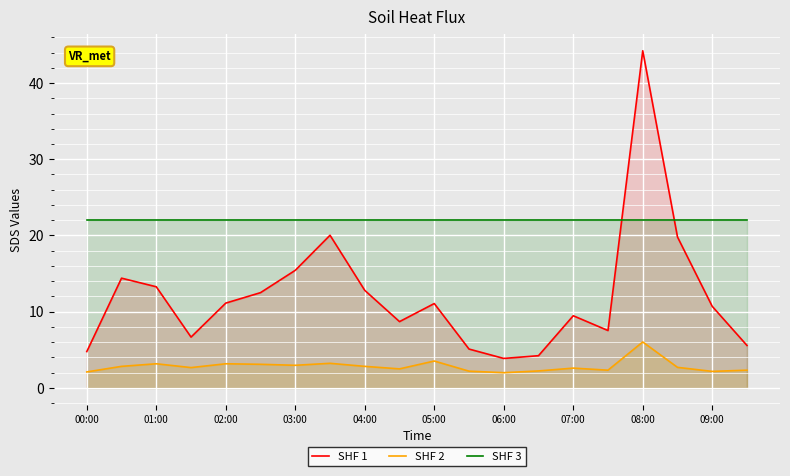

What is the difference between the maximum and second lowest values in the SHF 1 series?

40.0